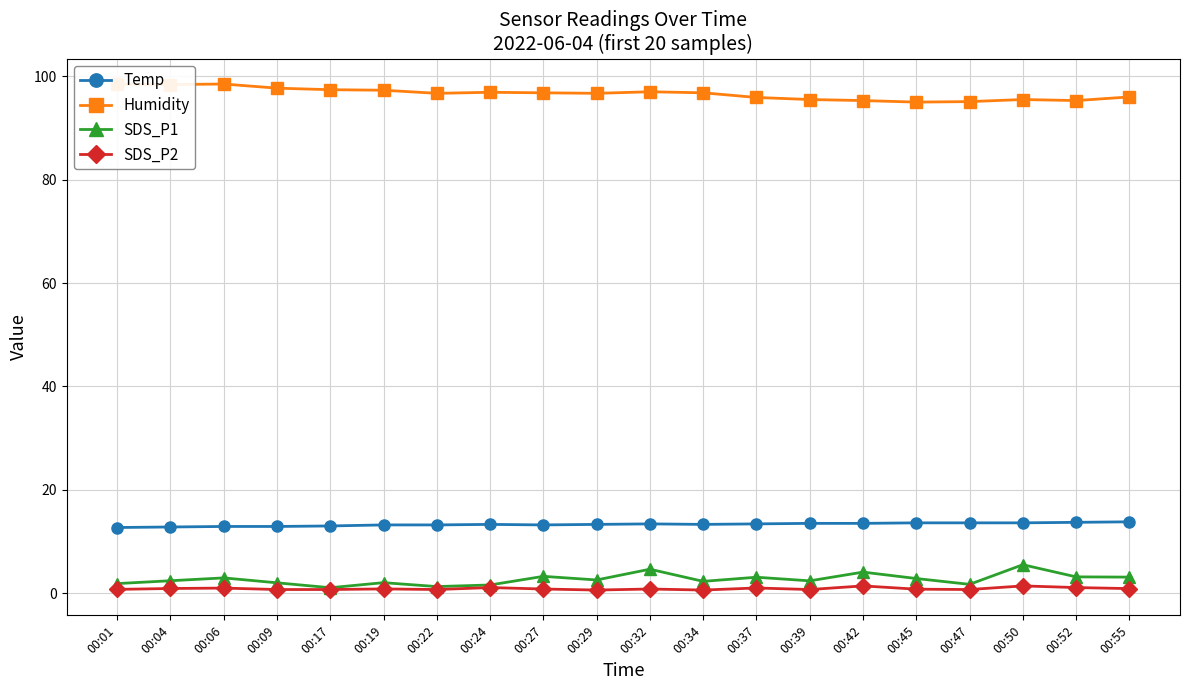

What is the lowest value of the Humidity series?

95.0